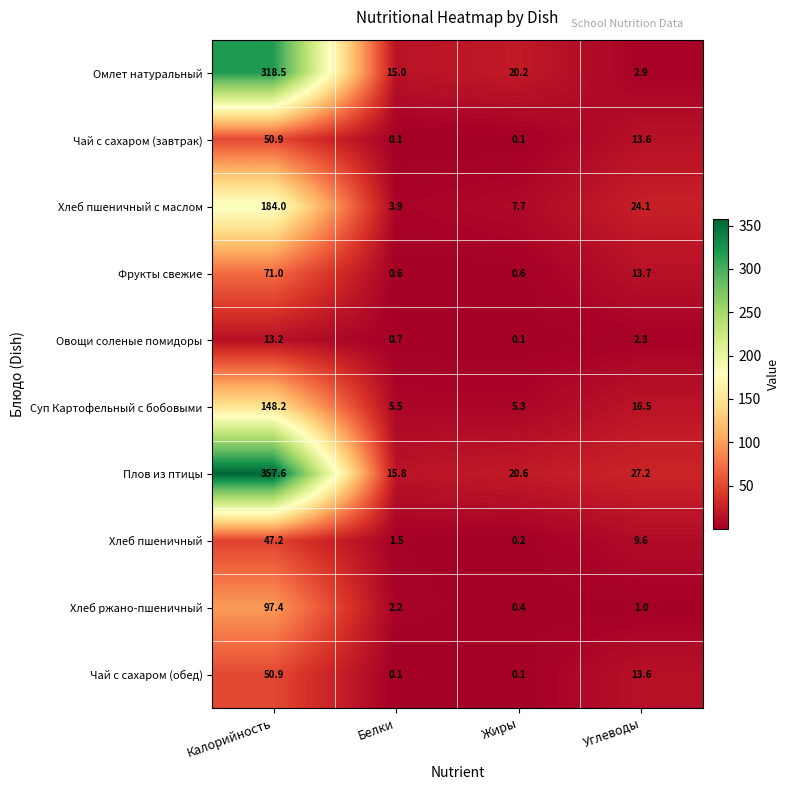

What is the difference between the maximum and second lowest values in the Чай с сахаром (обед) series?

50.8